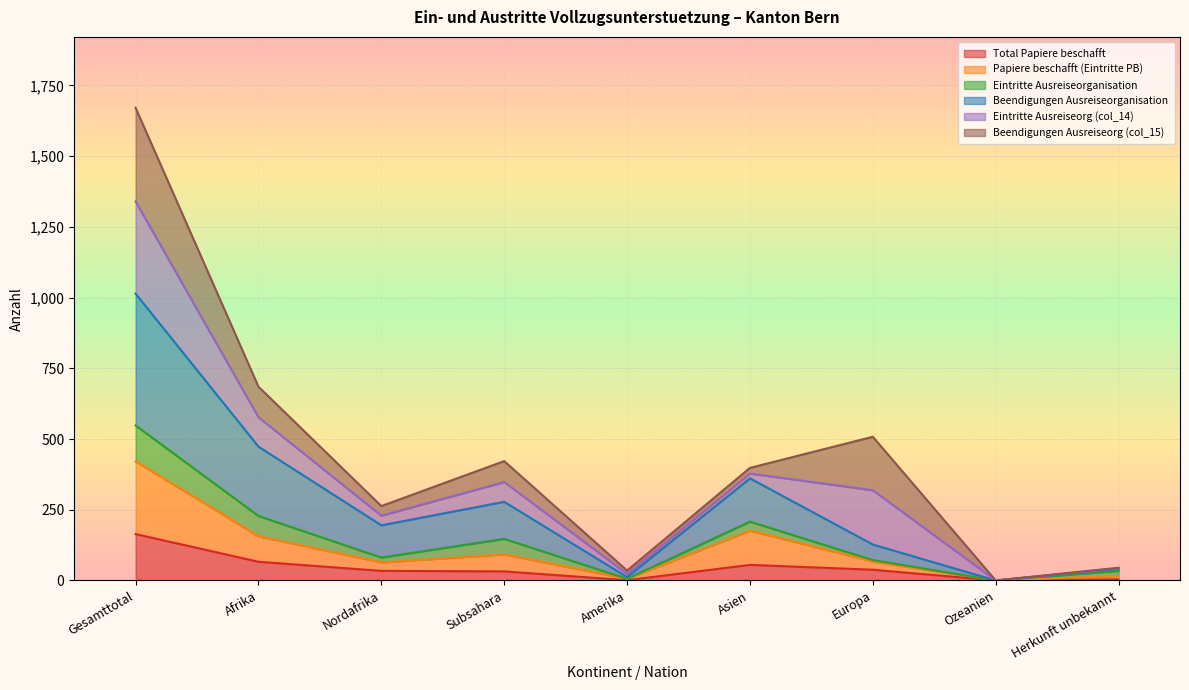

At which label does Total Papiere beschafft reach its peak?

Gesamttotal